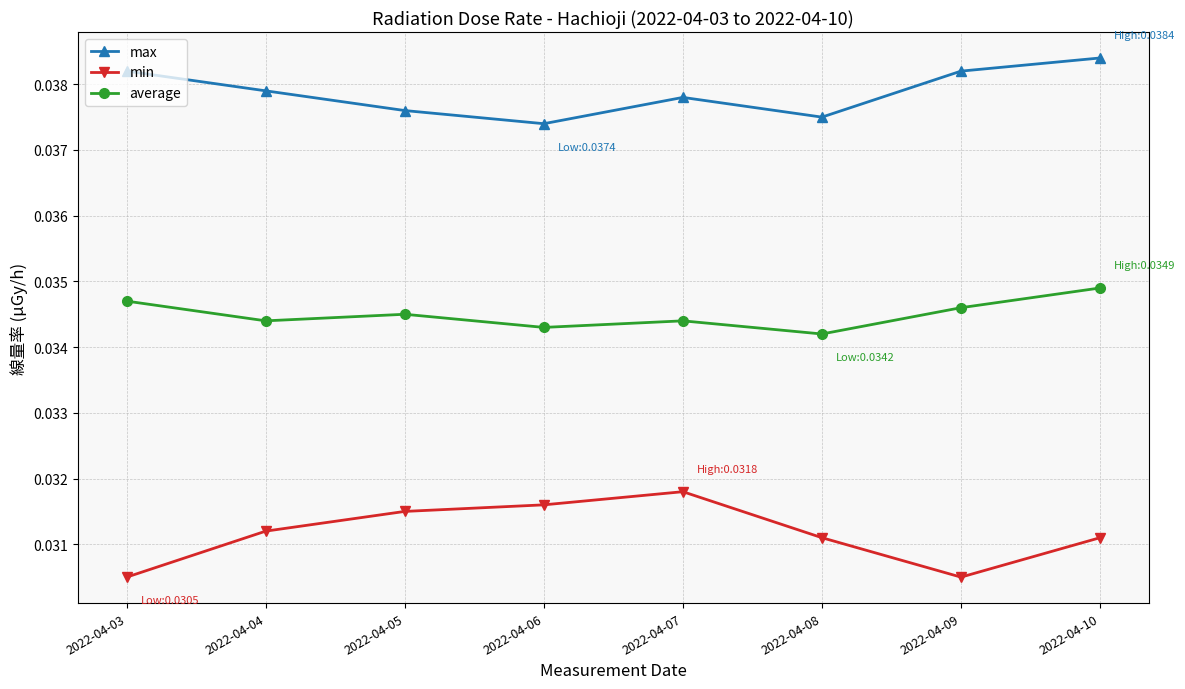

Which series has the widest spread of values?

min